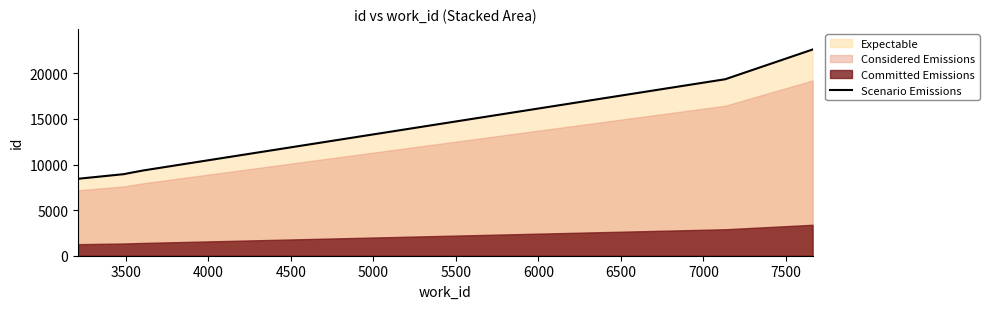

What is the minimum value shown in the chart?

8440